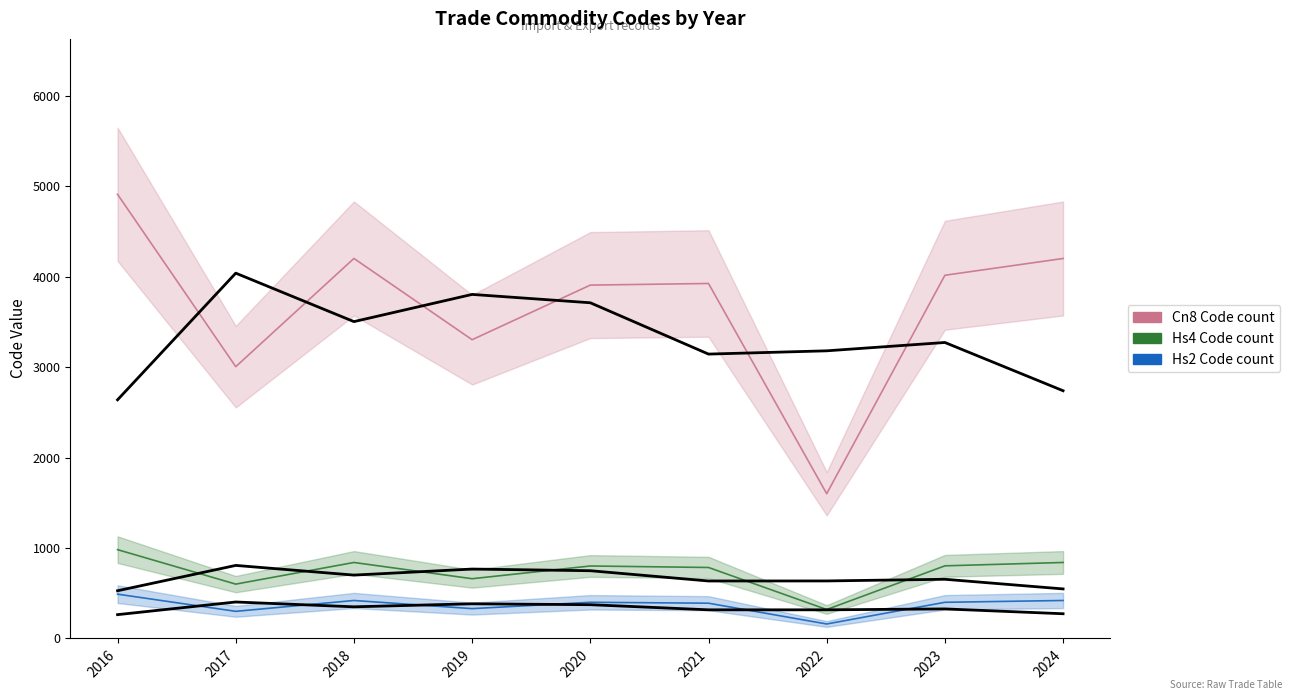

How many lines are shown in the chart?

3